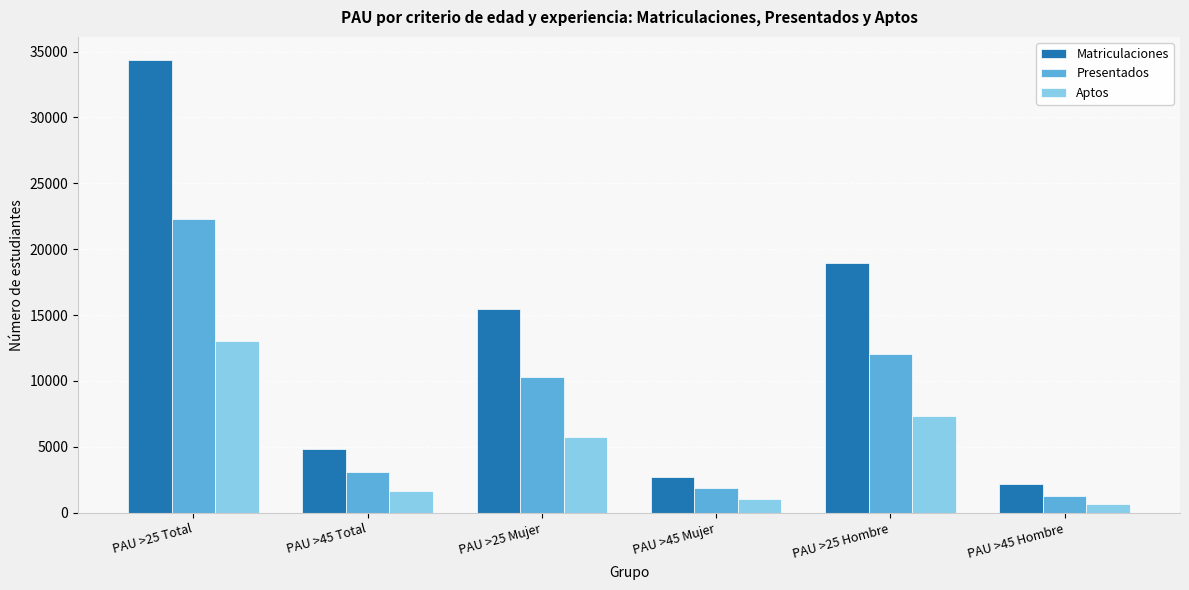

Which category has the lowest value in the Presentados series?

PAU >45 Hombre